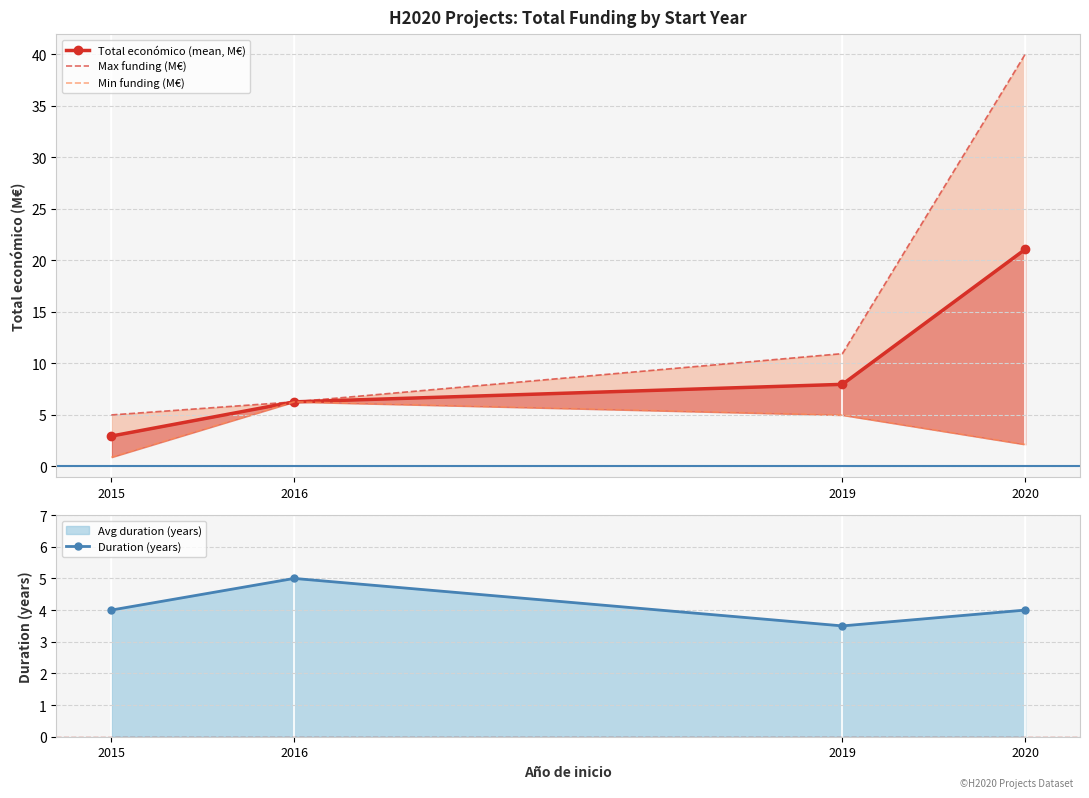

Reading left to right, list all the values displayed in this chart.

Total económico (mean, M€): 2015=2.9	2016=6.3	2019=8.0	2020=21.1
Max funding (M€): 2015=5.0	2016=6.3	2019=11.0	2020=40.0
Min funding (M€): 2015=0.9	2016=6.3	2019=5.0	2020=2.1
Duration (years): 2015=4.0	2016=5.0	2019=3.5	2020=4.0